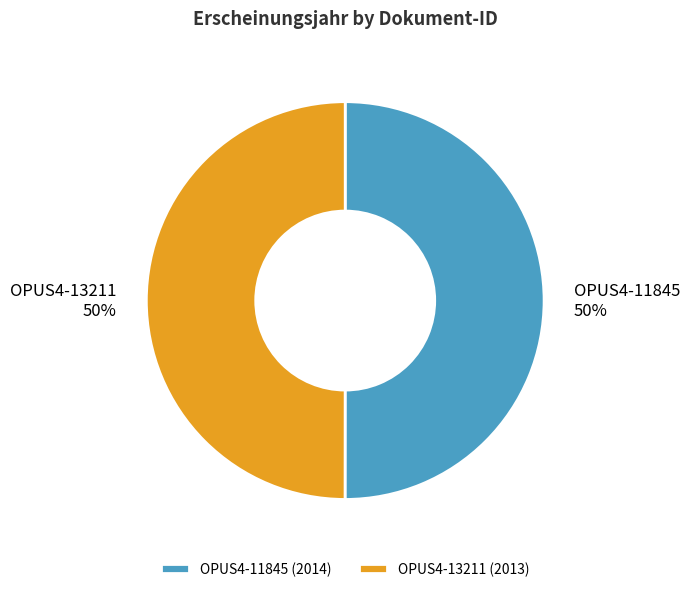

What is the ratio of the value at OPUS4-11845 to the value at OPUS4-13211?

1.0